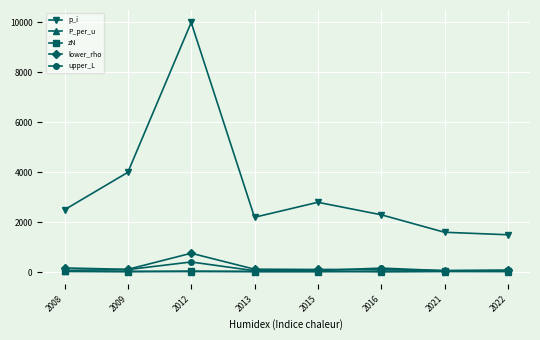

Read the lower_rho value at 2015.

110.0